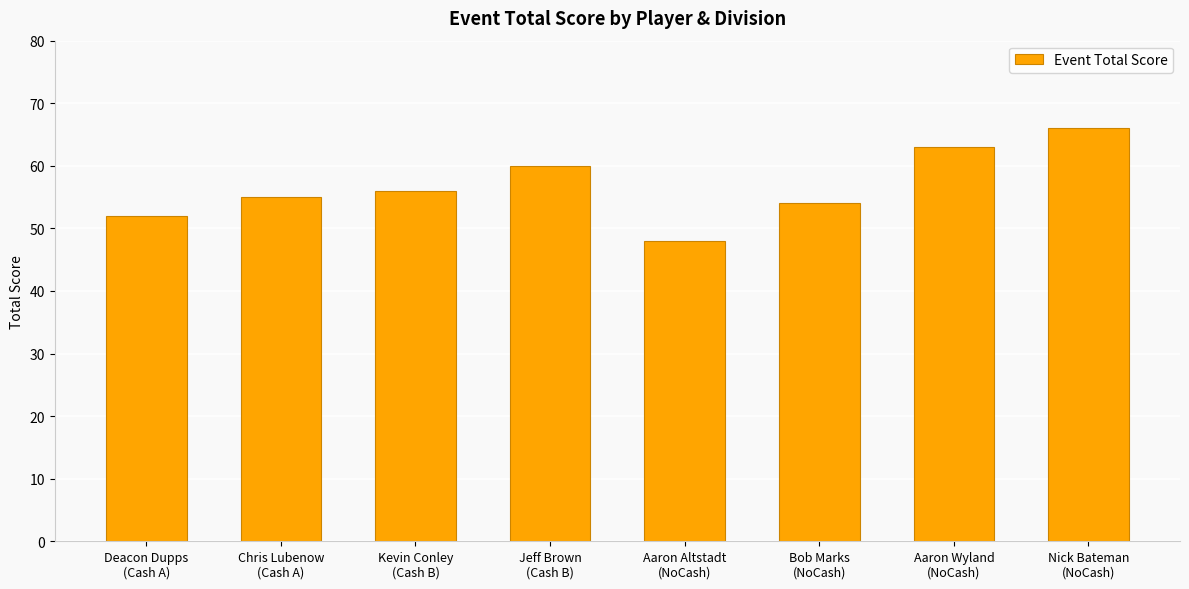

Which label corresponds to the smallest value in the chart?

Aaron Altstadt
(NoCash)